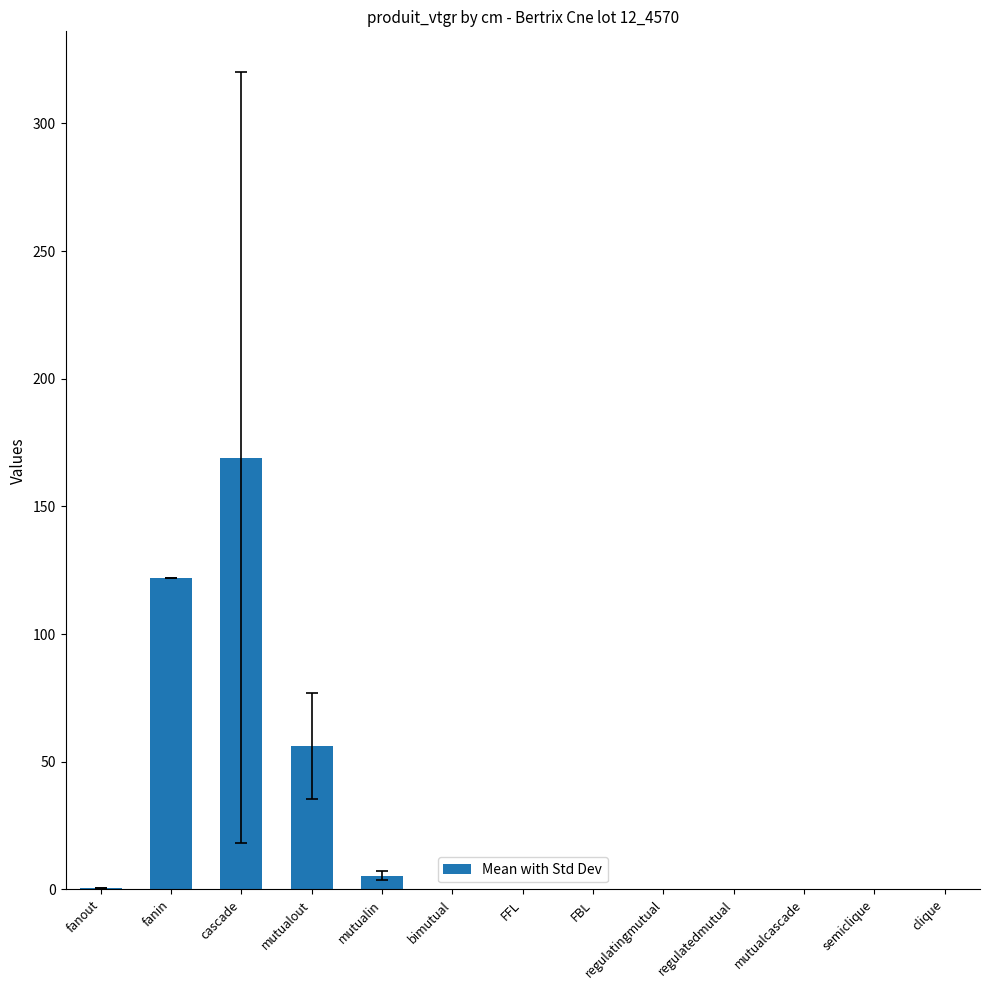

Reading left to right, what are all the values shown in this chart?

0.7	122.0	169.1	56.2	5.3